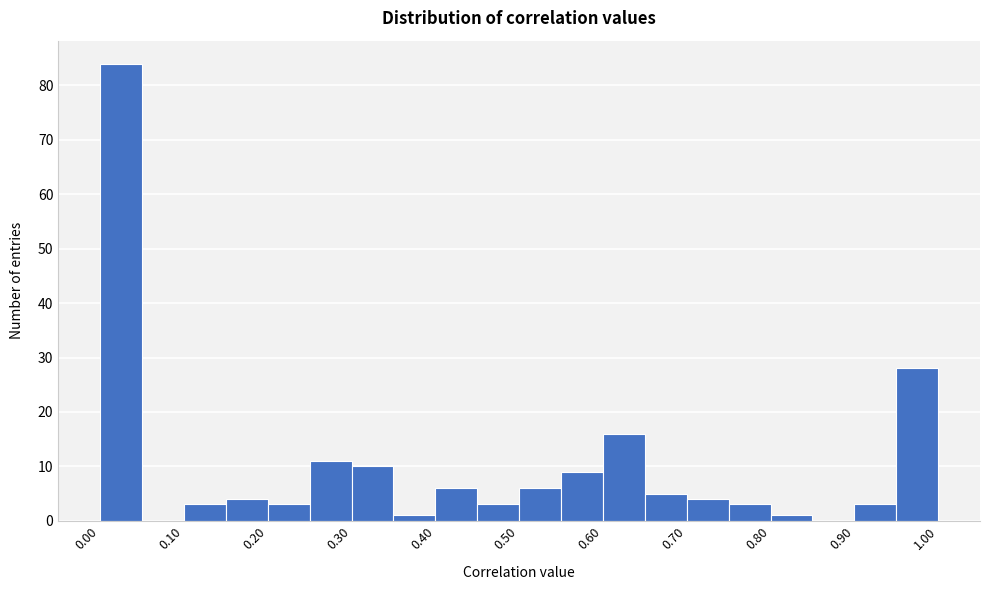

Reading left to right, transcribe this chart: for each bar, give the range it covers on the x-axis and its height. The values are not printed on the chart, so give them approximately, as read against the axis.

0.00 to 0.05: 84
0.05 to 0.10: 0
0.10 to 0.15: 3
0.15 to 0.20: 4
0.20 to 0.25: 3
0.25 to 0.30: 11
0.30 to 0.35: 10
0.35 to 0.40: 1
0.40 to 0.45: 6
0.45 to 0.50: 3
0.50 to 0.55: 6
0.55 to 0.60: 9
0.60 to 0.65: 16
0.65 to 0.70: 5
0.70 to 0.75: 4
0.75 to 0.80: 3
0.80 to 0.85: 1
0.85 to 0.90: 0
0.90 to 0.95: 3
0.95 to 1.00: 28